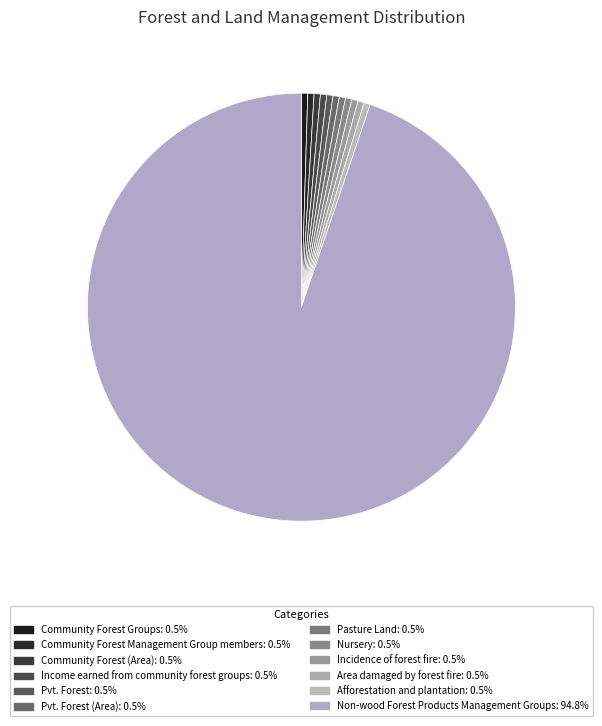

How many segments does this pie chart have?

12